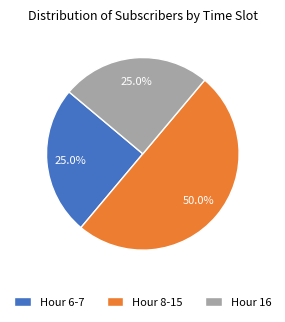

What is the ratio of the value at Hour 16 to the value at Hour 6-7?

1.0